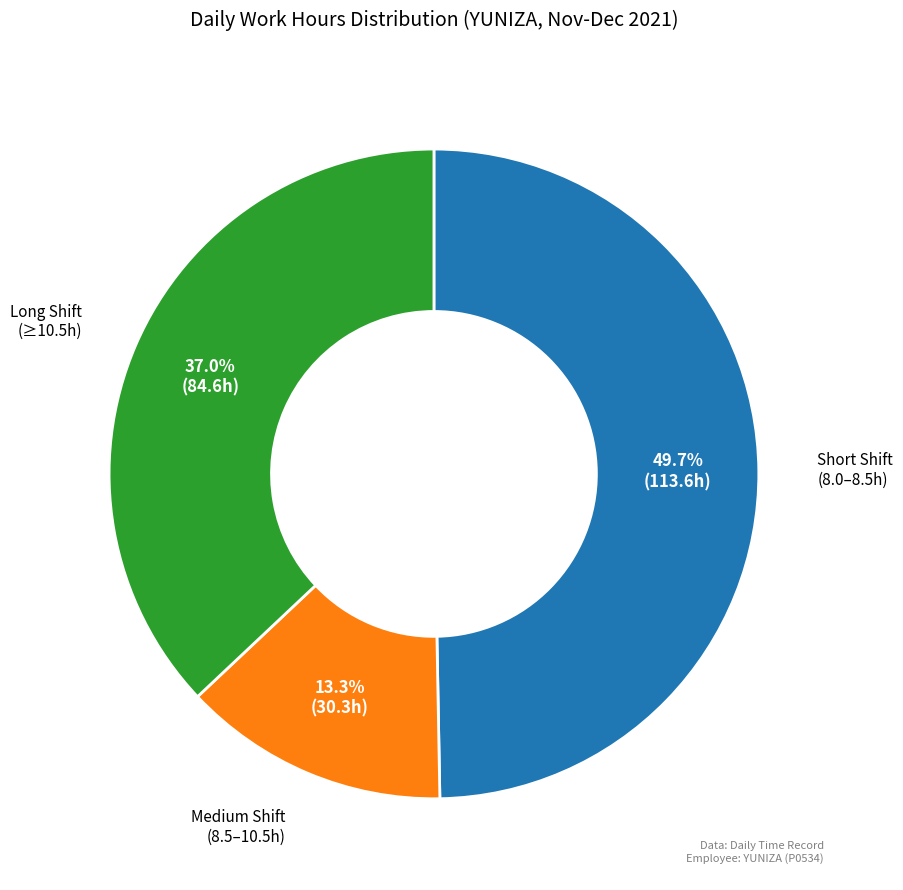

How many slices are in this pie chart?

3